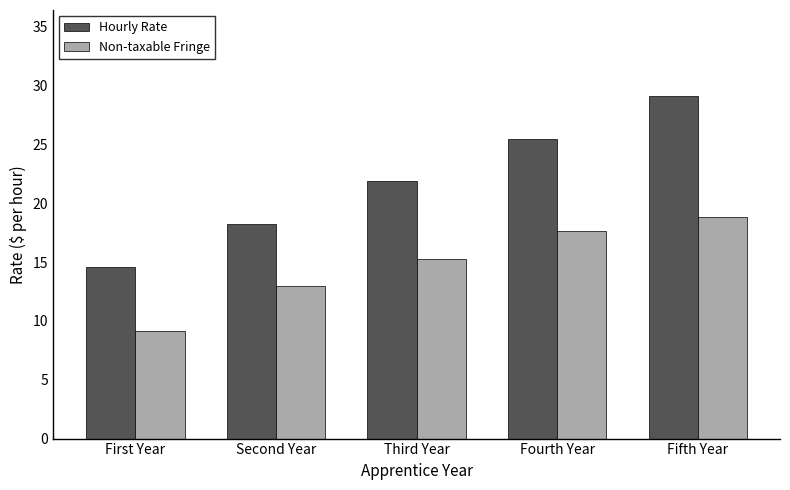

At which label is Non-taxable Fringe closest to 13?

Second Year